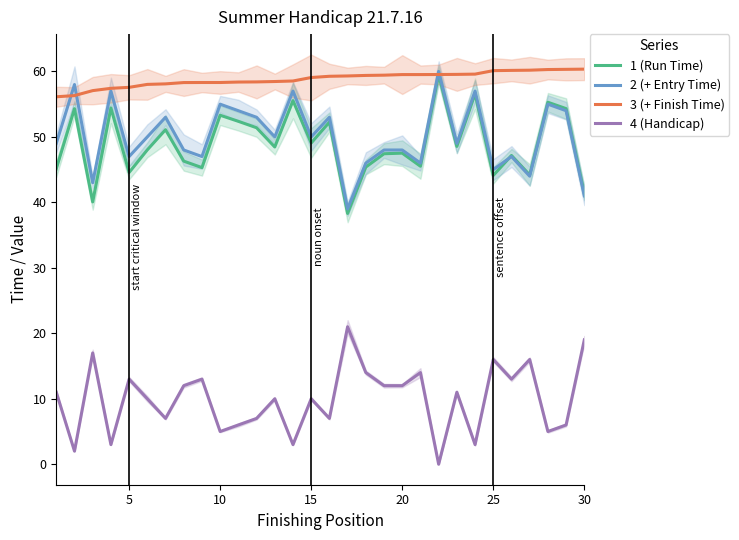

Reading left to right, transcribe all the data shown in this chart.

1 (Run Time): 45.1	54.3	40.1	54.4	44.6	48.0	51.1	46.3	45.3	53.3	52.4	51.4	48.5	55.5	49.1	52.3	38.3	45.4	47.4	47.5	45.5	59.5	48.5	56.6	44.1	47.2	44.2	55.3	54.3	41.4
2 (+ Entry Time): 49.0	58.0	43.0	57.0	47.0	50.0	53.0	48.0	47.0	55.0	54.0	53.0	50.0	57.0	50.0	53.0	39.0	46.0	48.0	48.0	46.0	60.0	49.0	57.0	45.0	47.0	44.0	55.0	54.0	41.0
3 (+ Finish Time): 56.1	56.3	57.1	57.4	57.6	58.0	58.1	58.3	58.3	58.3	58.4	58.4	58.5	58.5	59.1	59.3	59.3	59.4	59.4	59.5	59.5	59.5	59.5	59.6	60.1	60.2	60.2	60.3	60.3	60.4
4 (Handicap): 11.0	2.0	17.0	3.0	13.0	10.0	7.0	12.0	13.0	5.0	6.0	7.0	10.0	3.0	10.0	7.0	21.0	14.0	12.0	12.0	14.0	0.0	11.0	3.0	16.0	13.0	16.0	5.0	6.0	19.0